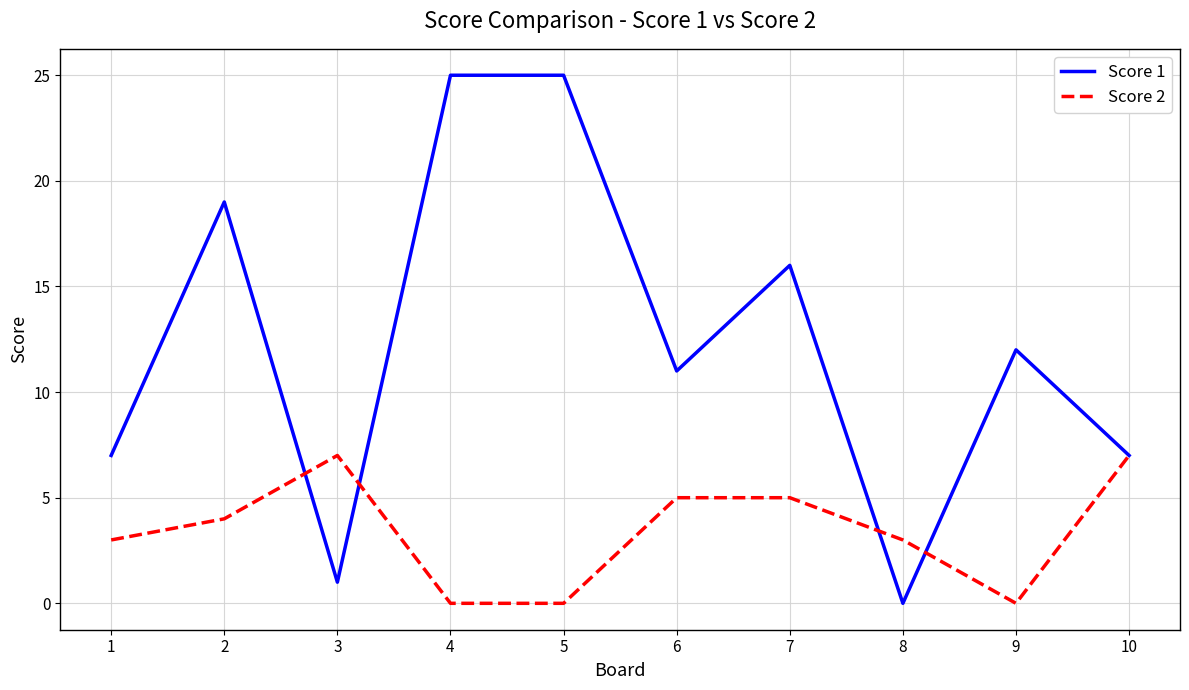

Which series changed the most between 3 and 10?

Score 1